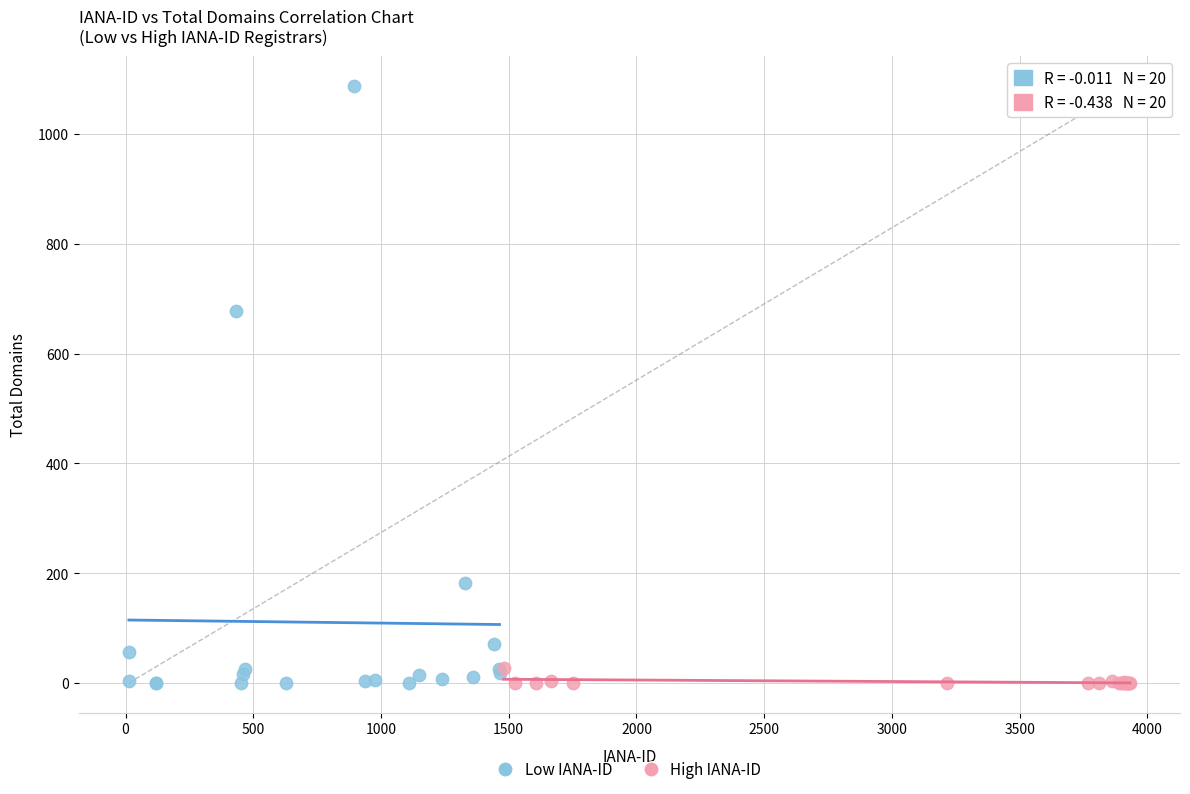

Which series has the largest Y range (max minus min)?

Low IANA-ID